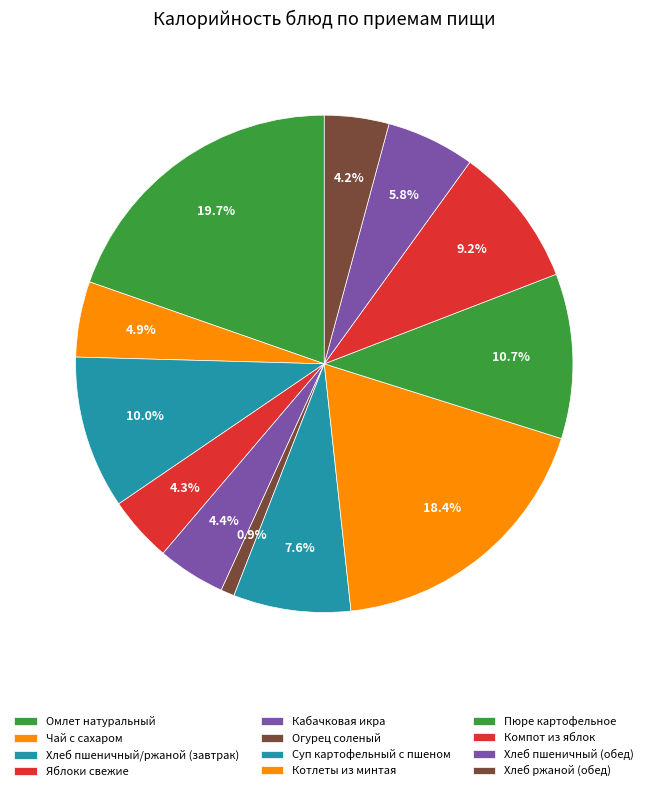

Is there any slice that represents more than half of the pie?

No